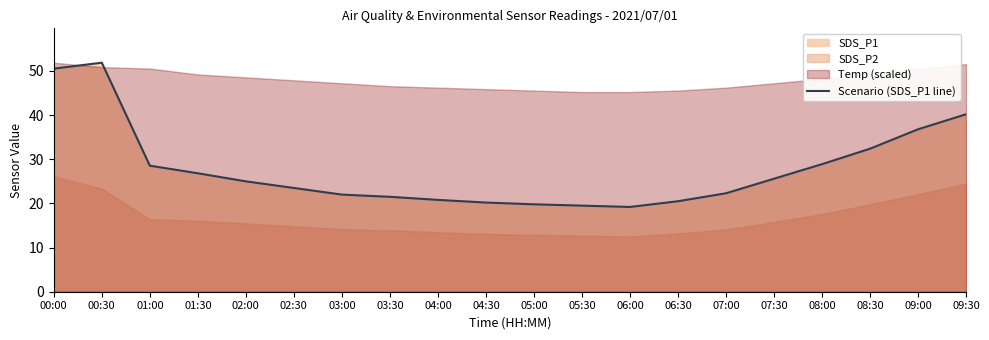

What is the label of the 10th point from the left?

04:30